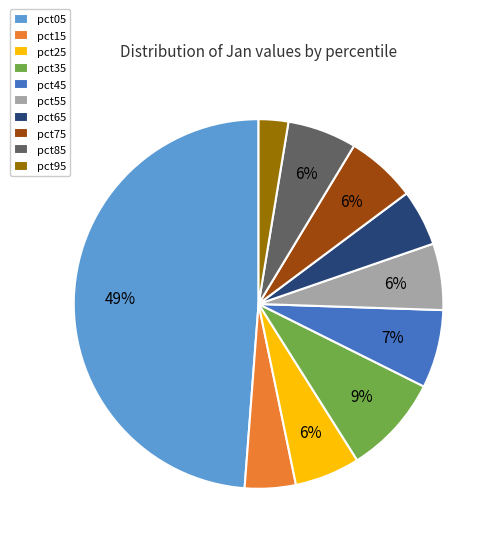

To the nearest percent, what portion does pct75 represent?

6%